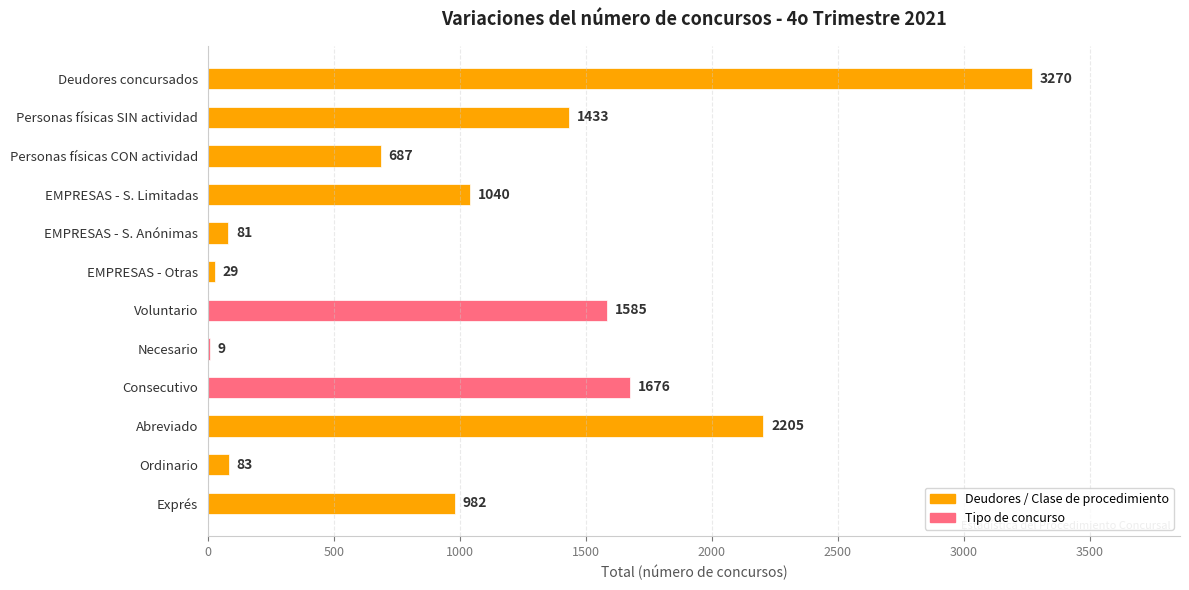

What is the maximum value shown in the chart?

3270